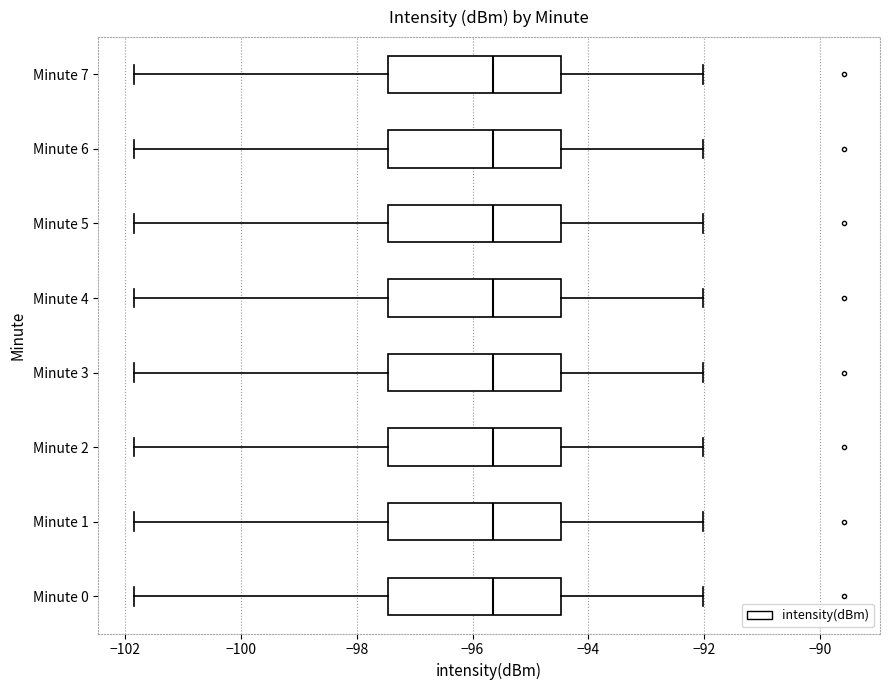

Reading bottom to top, transcribe this box plot: for each box, give where its median line is, the range the box spans, and where its two whiskers end, as read against the x-axis. The values are not printed on the chart, so give them approximately, as read against the axis.

Minute 0: median -95.6, box -97.4 to -94.4, whiskers -101.8 to -92.0
Minute 1: median -95.6, box -97.4 to -94.4, whiskers -101.8 to -92.0
Minute 2: median -95.6, box -97.4 to -94.4, whiskers -101.8 to -92.0
Minute 3: median -95.6, box -97.4 to -94.4, whiskers -101.8 to -92.0
Minute 4: median -95.6, box -97.4 to -94.4, whiskers -101.8 to -92.0
Minute 5: median -95.6, box -97.4 to -94.4, whiskers -101.8 to -92.0
Minute 6: median -95.6, box -97.4 to -94.4, whiskers -101.8 to -92.0
Minute 7: median -95.6, box -97.4 to -94.4, whiskers -101.8 to -92.0